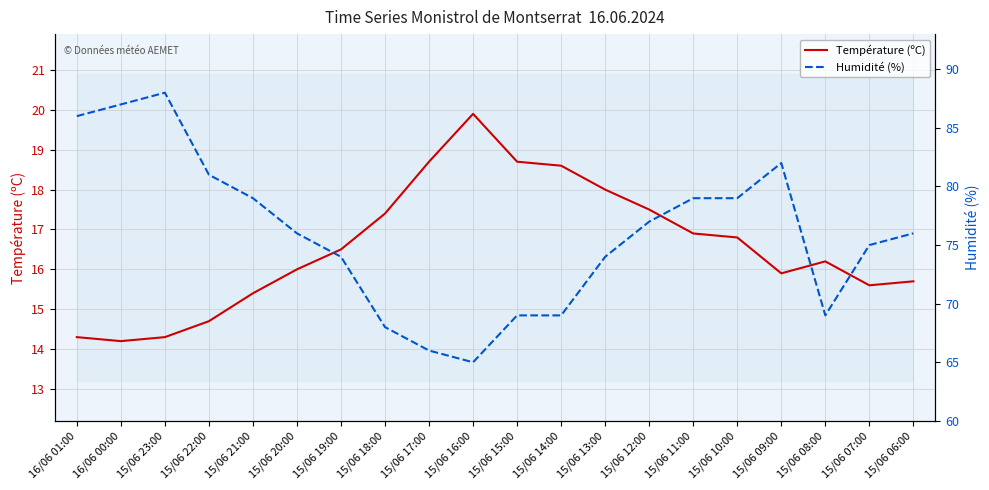

True or false: Humidité (%) has more than 1 interior local peaks.

True